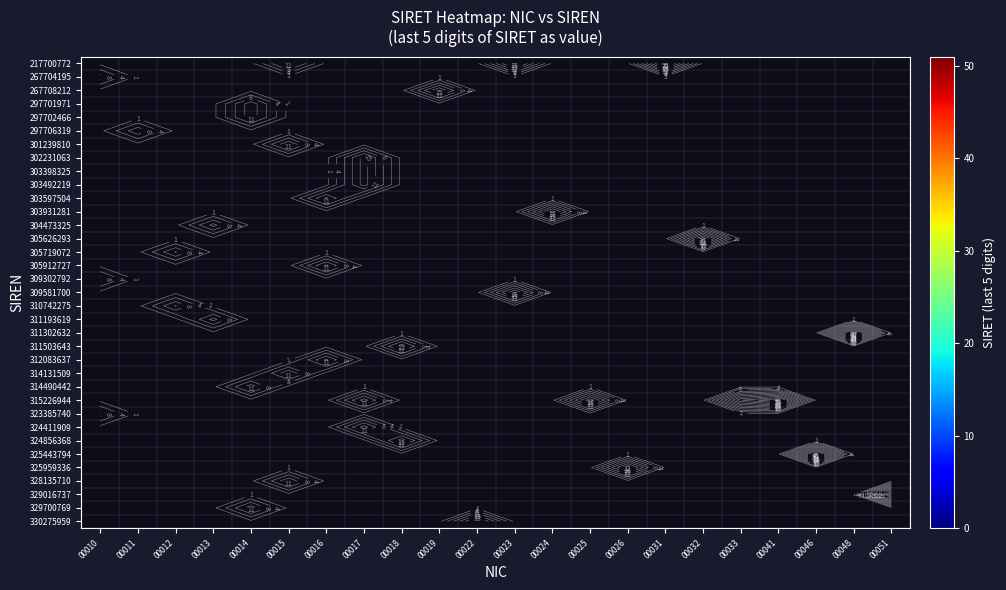

Which label corresponds to the smallest value in the chart?

00010